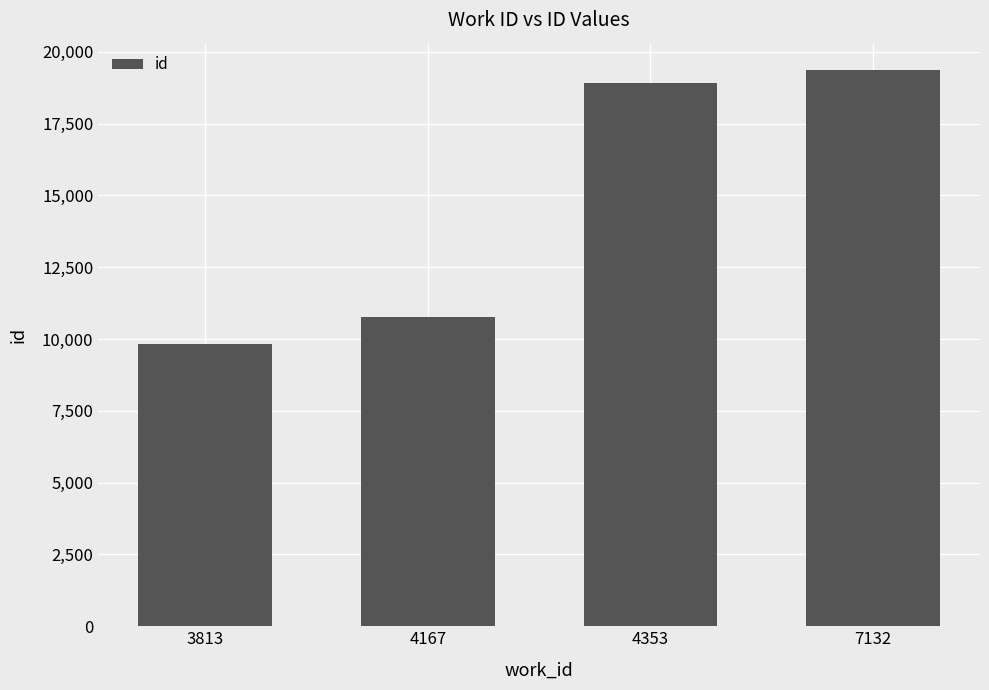

Reading right to left, extract all data points from this chart.

19349	18907	10781	9818